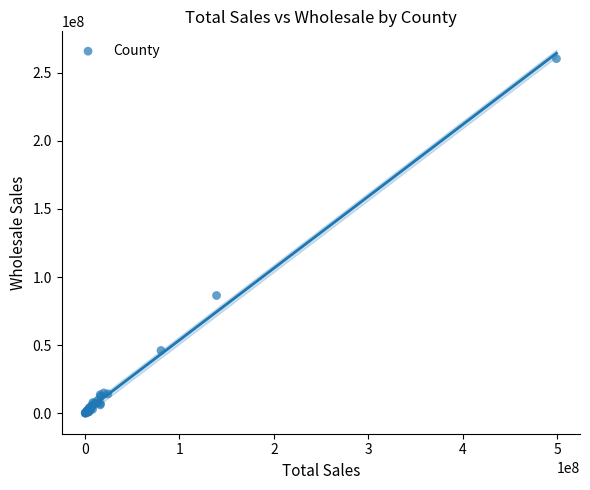

What Y value in the scatter plot is closest to 130216501?

86430178